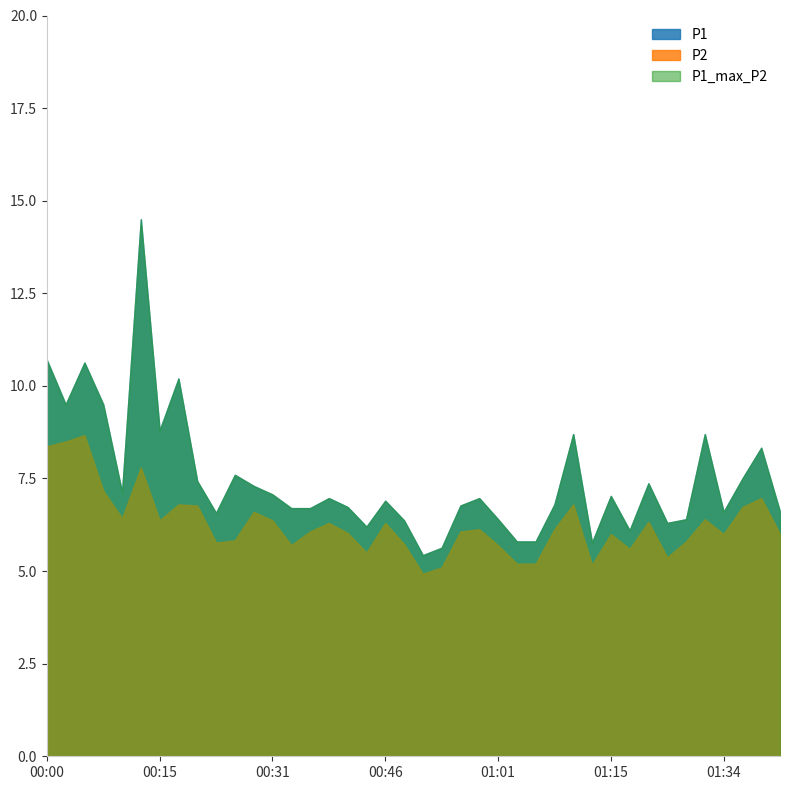

Is it true that P2 equals 3.7 at 01:37?

False